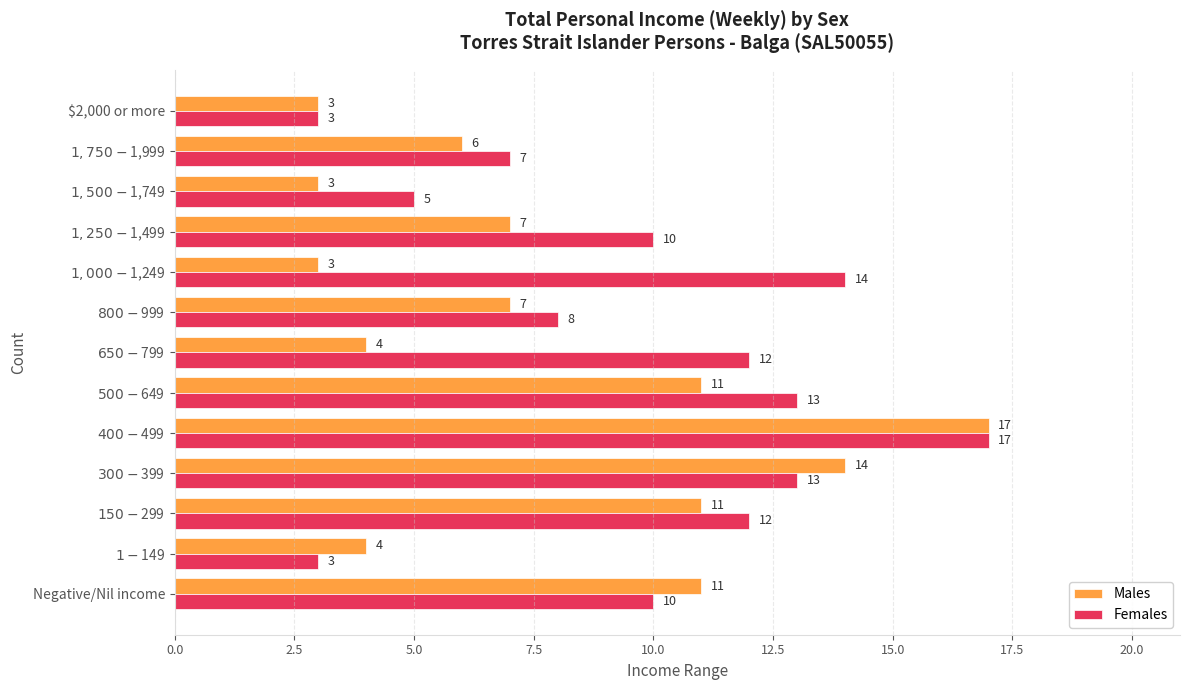

What is the sum of all Males values?

101